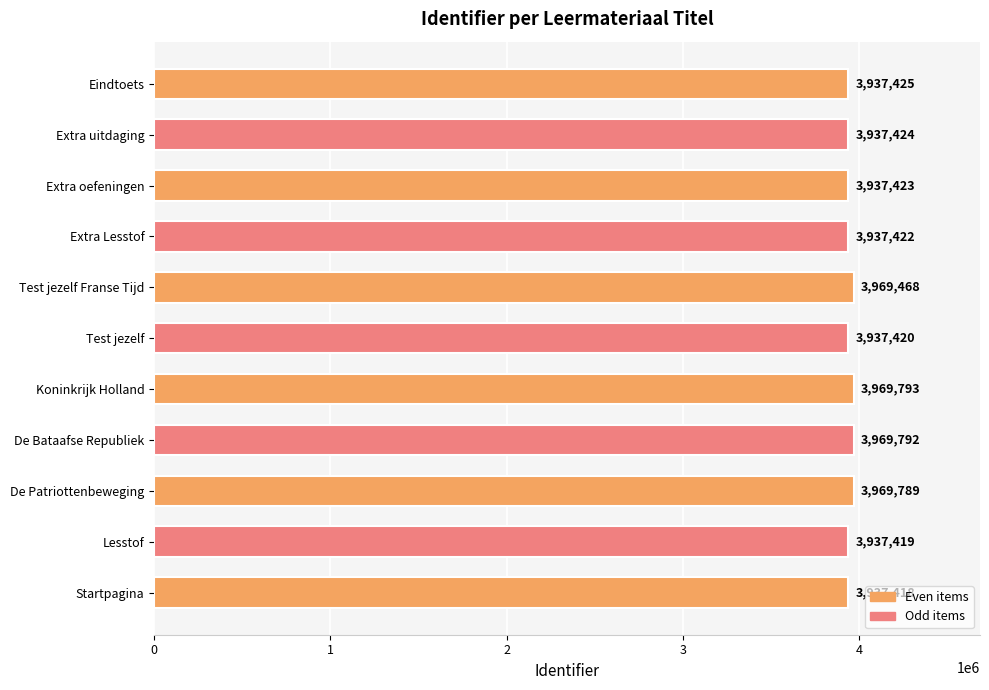

How many data points are less than 3937424?

5